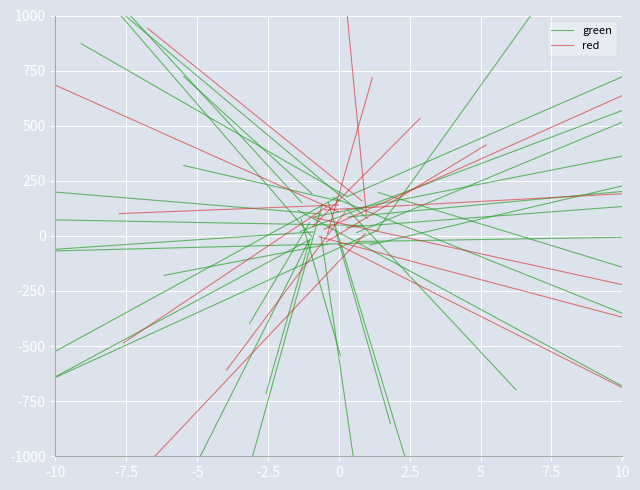

What is the difference between the green values at -7.5 and -10?

2379.0